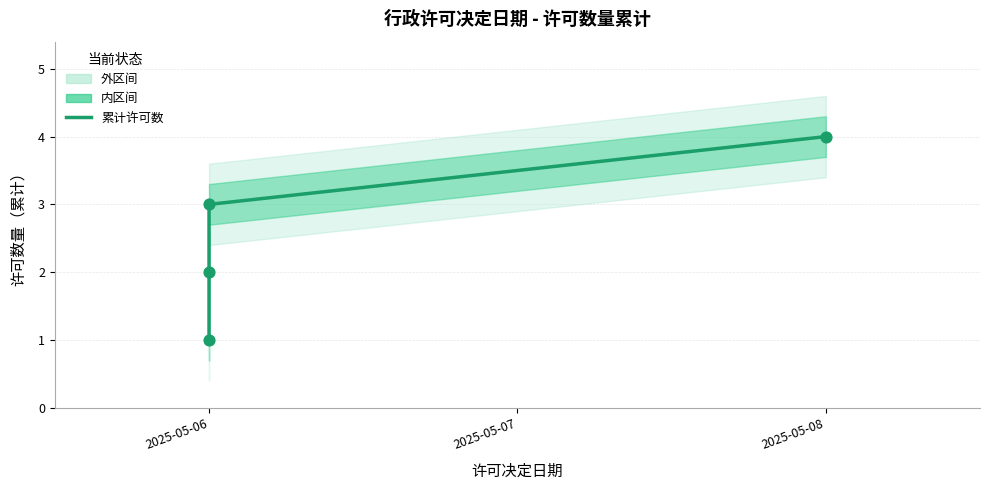

What is the change in value from 2025-05-07 to 2025-05-08?

+1